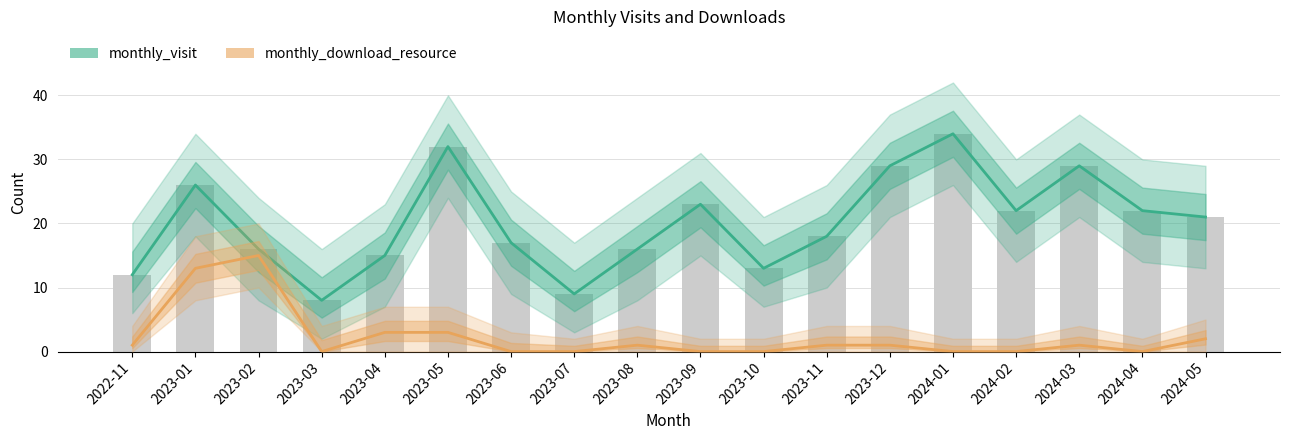

At which label is monthly_download_resource closest to 7?

2023-04